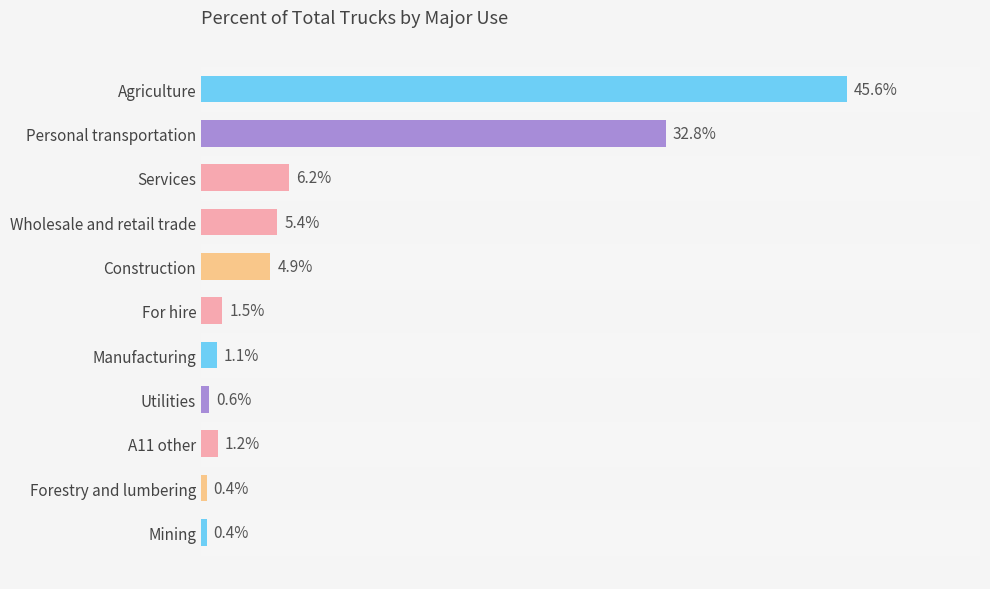

Which has a higher value, Agriculture or Forestry and lumbering?

Agriculture